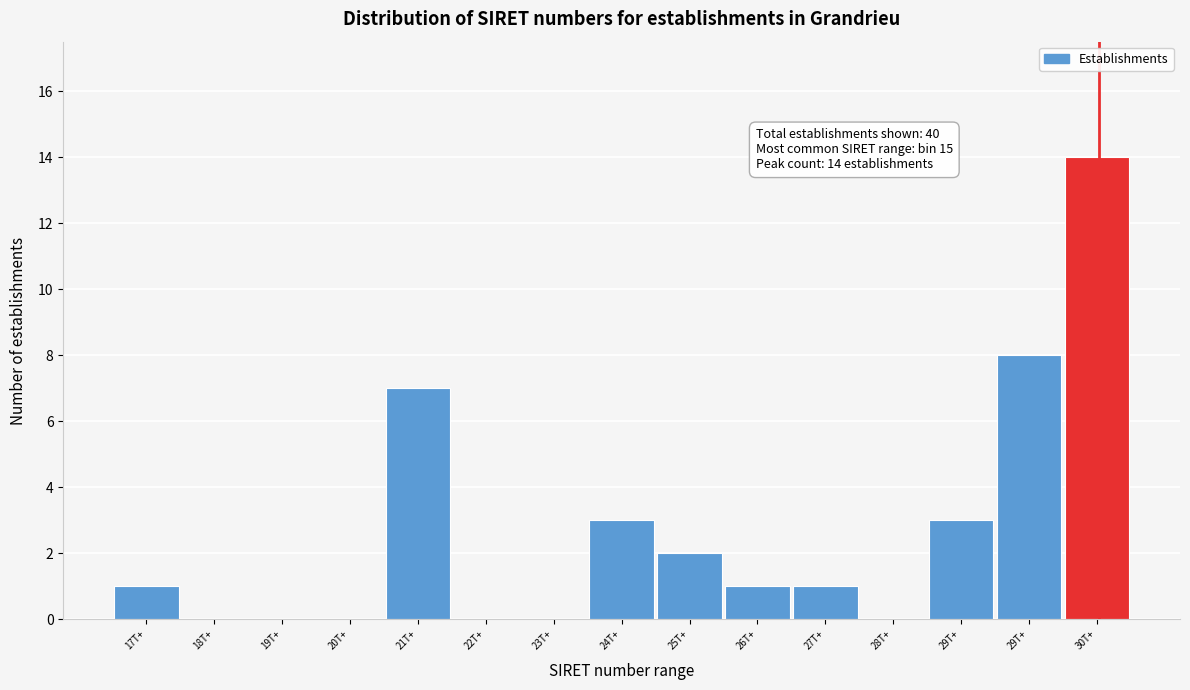

How many data points does each series have?

15